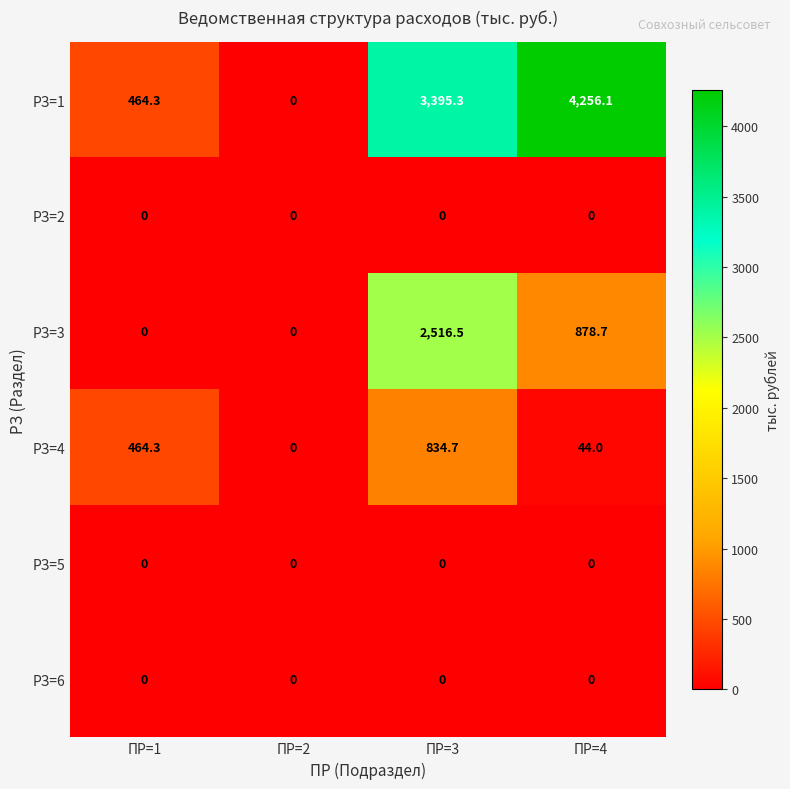

Rank the categories by РЗ=4 value from highest to lowest.

ПР=3, ПР=1, ПР=4, ПР=2